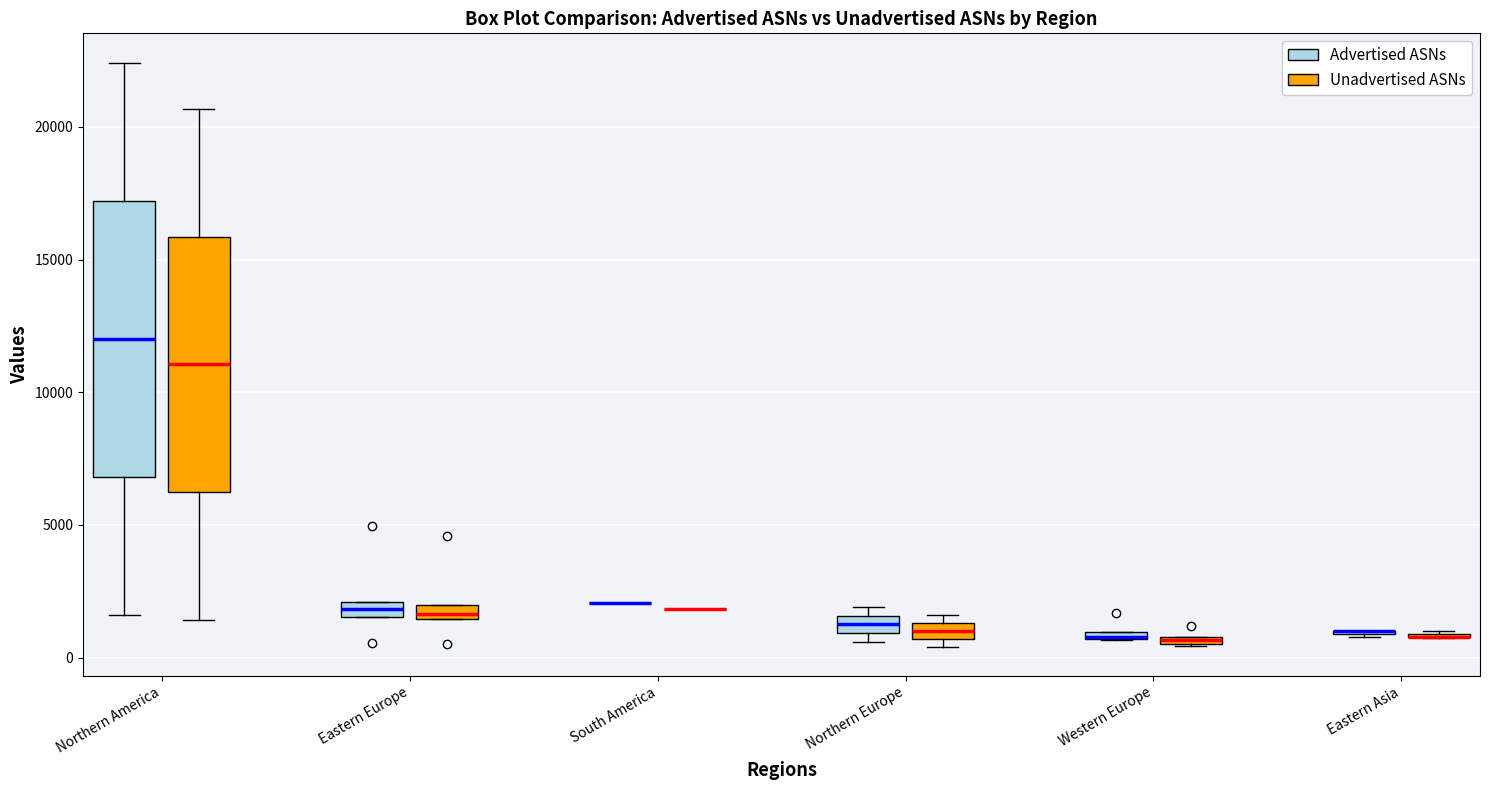

Where does the lower whisker of the box for Northern America (Advertised ASNs) end on the y-axis? The values are not printed on the chart, so give them approximately, as read against the axis.

1500